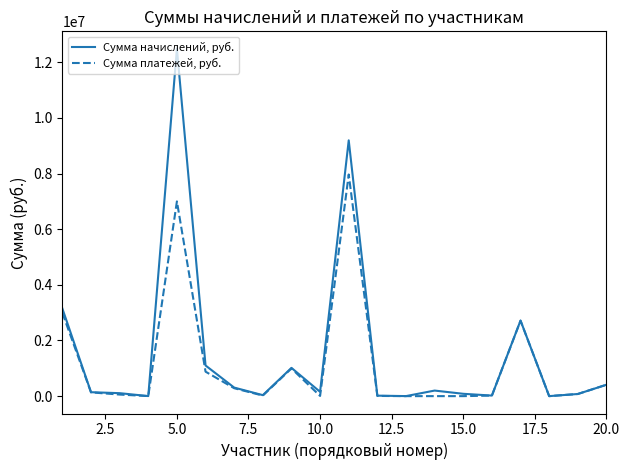

Which series has the widest spread of values?

Сумма начислений, руб.